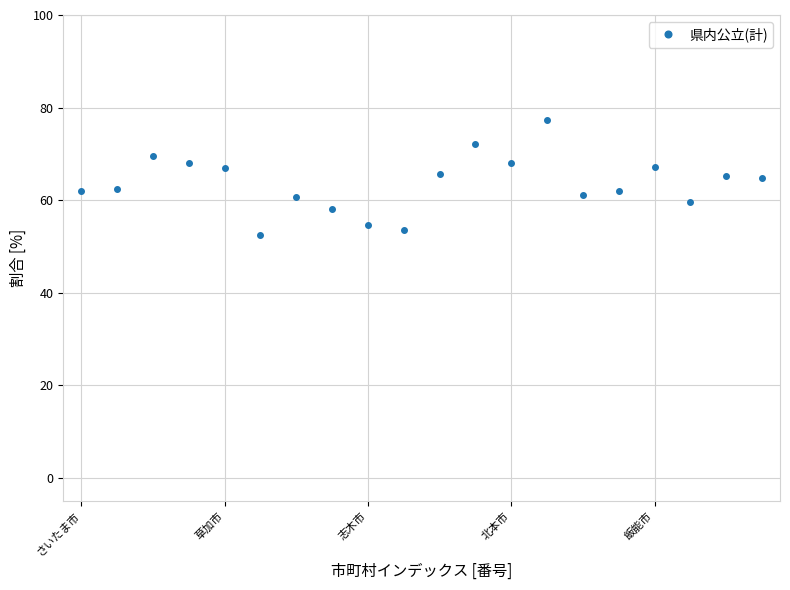

What is the difference between the second highest and minimum values?

19.7